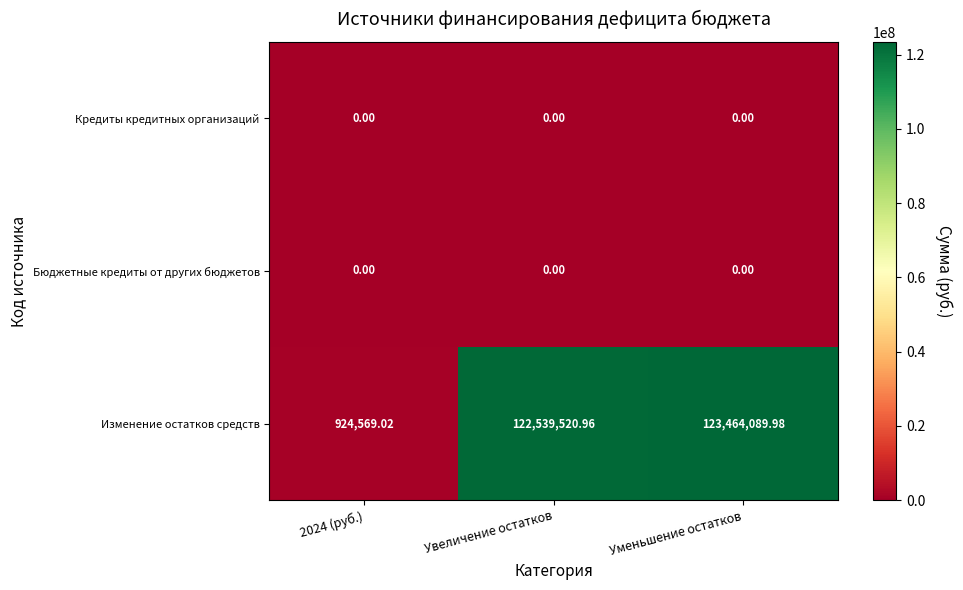

Which category has the highest value in the Изменение остатков средств series?

Уменьшение остатков